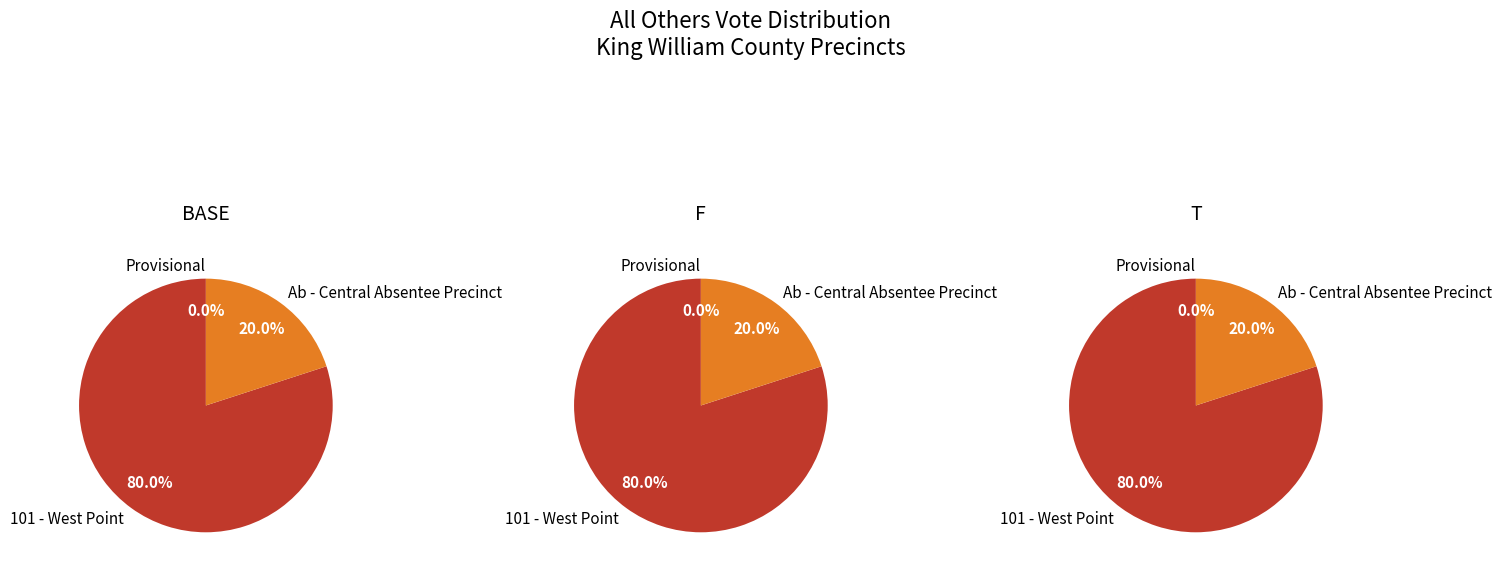

What is the ratio of the value at 101 - West Point to the value at Ab - Central Absentee Precinct?

4.0